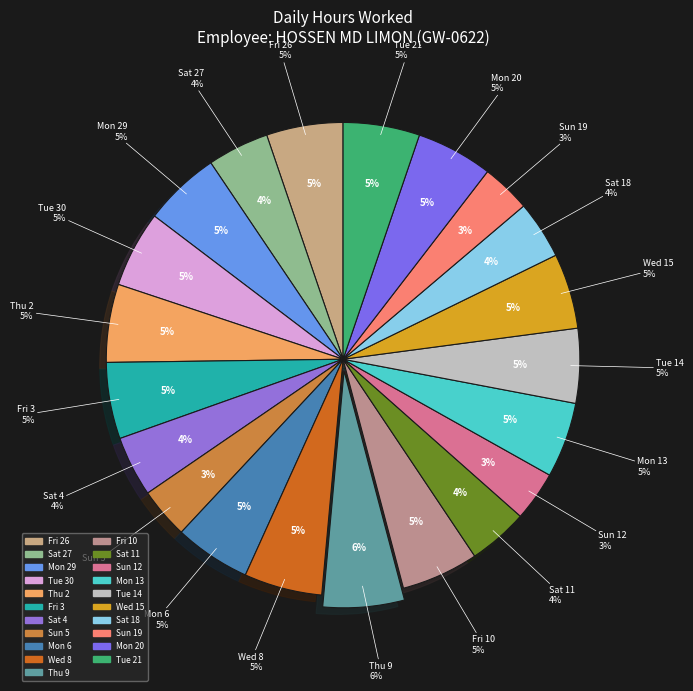

Rank the categories by value from highest to lowest.

Thu 9, Thu 2, Wed 8, Fri 10, Mon 29, Fri 26, Tue 21, Tue 30, Fri 3, Mon 20, Mon 6, Mon 13, Wed 15, Tue 14, Sat 27, Sat 4, Sat 11, Sat 18, Sun 5, Sun 12, Sun 19